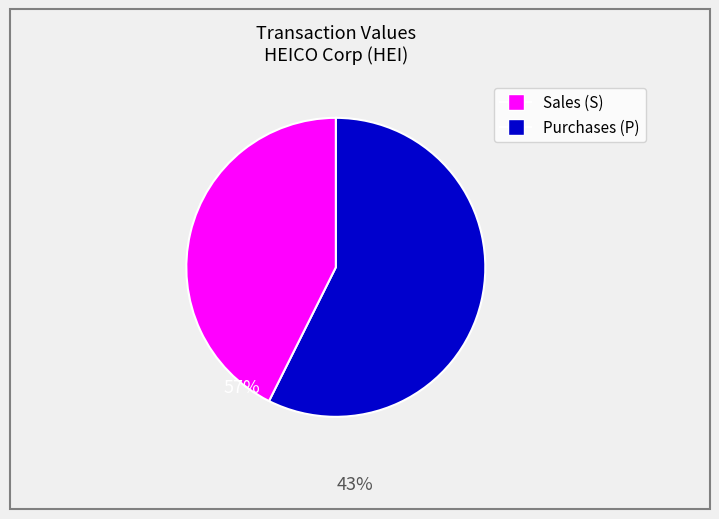

Is there a majority slice in this chart?

Yes